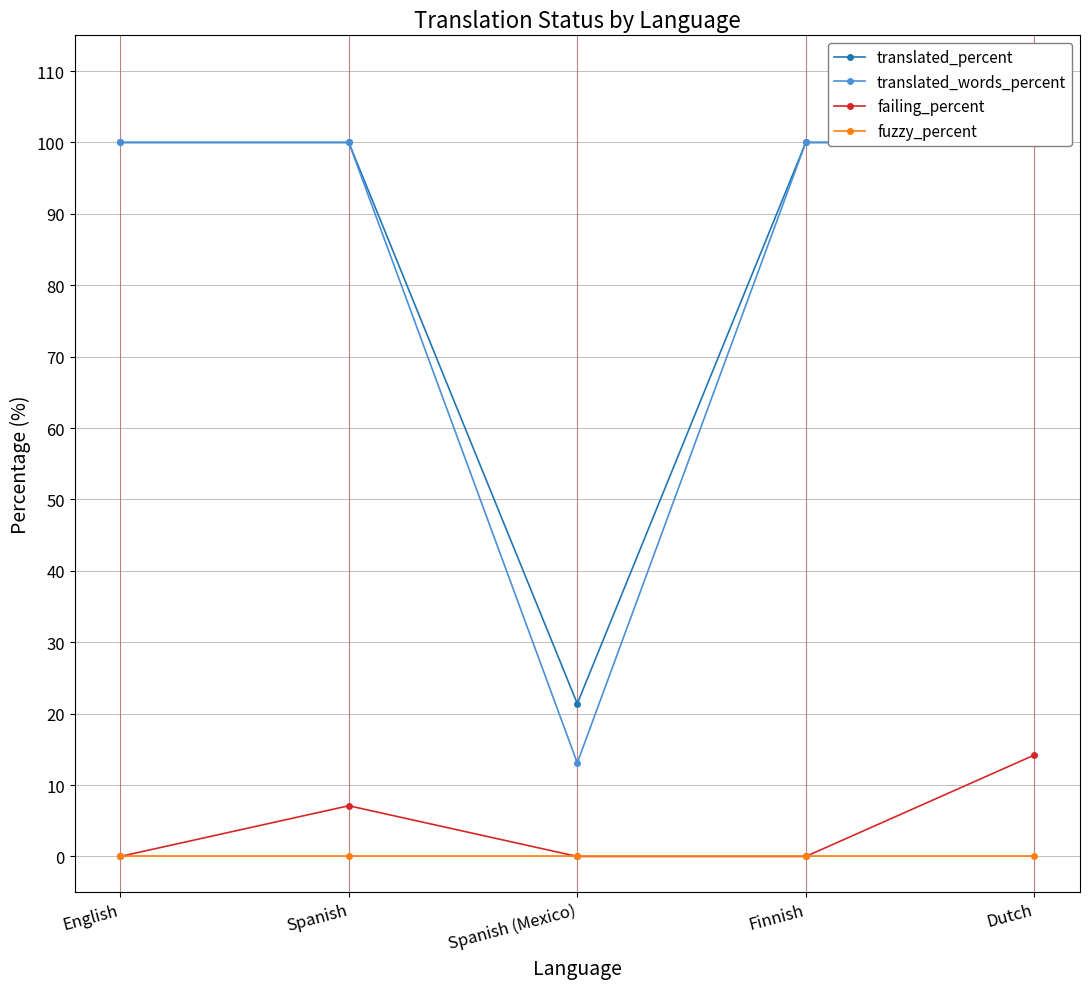

Reading left to right, extract all data points from this chart.

translated_percent: 100.0	100.0	21.4	100.0	100.0
translated_words_percent: 100.0	100.0	13.1	100.0	100.0
failing_percent: 0.0	7.1	0.0	0.0	14.2
fuzzy_percent: 0.0	0.0	0.0	0.0	0.0